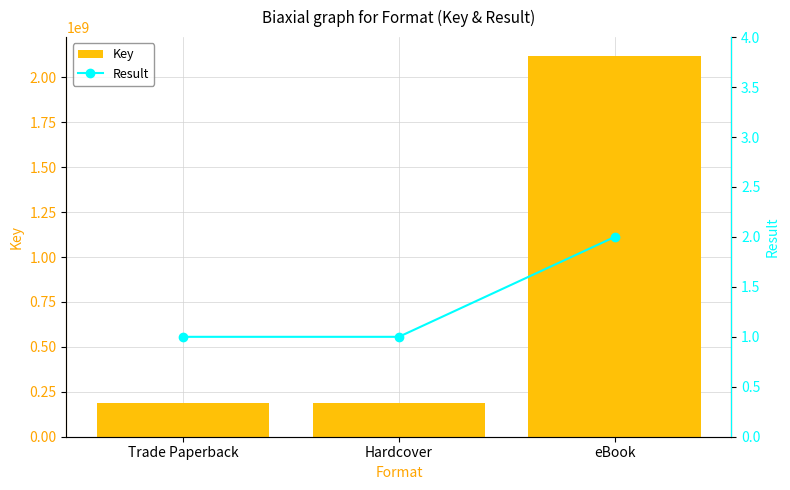

Which series changed the most between Trade Paperback and eBook?

Key